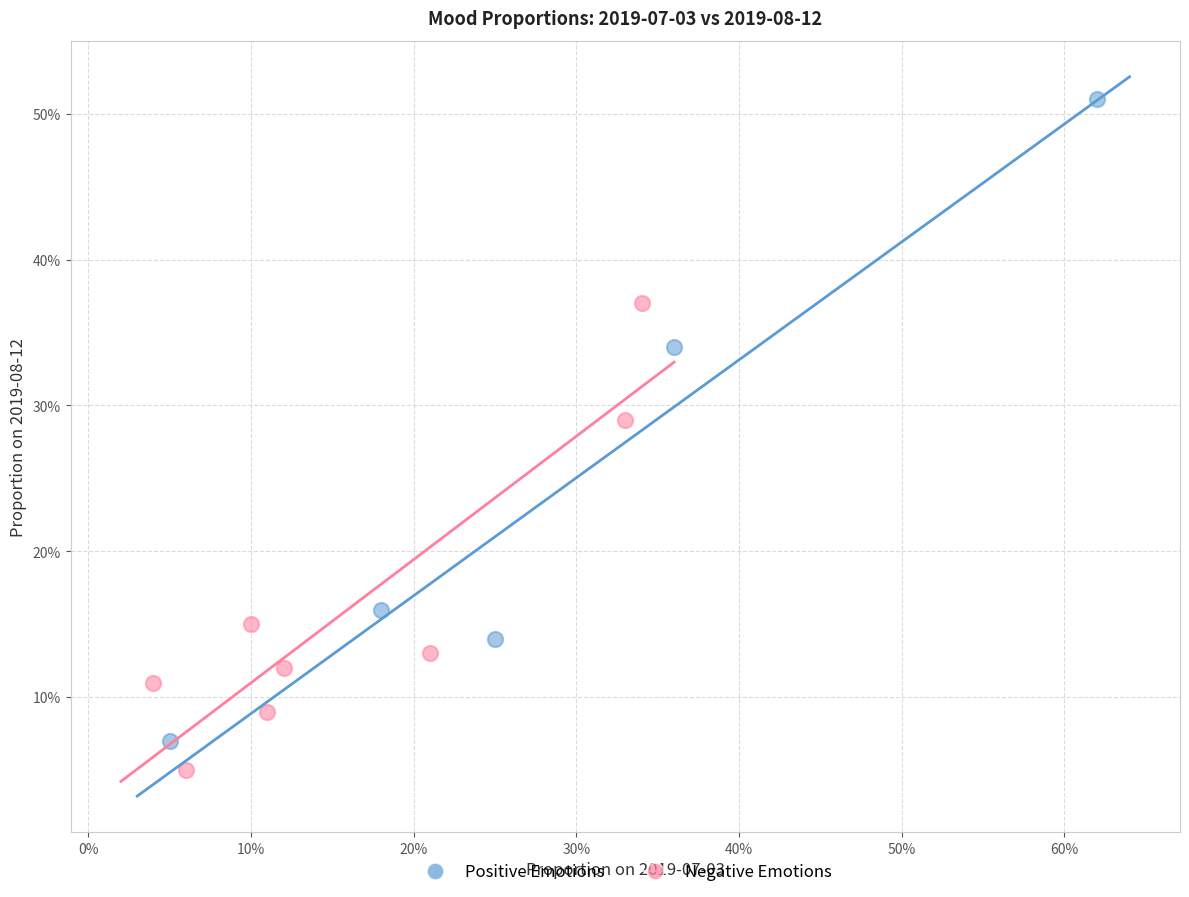

What are all the series names shown in the legend?

Positive Emotions, Negative Emotions